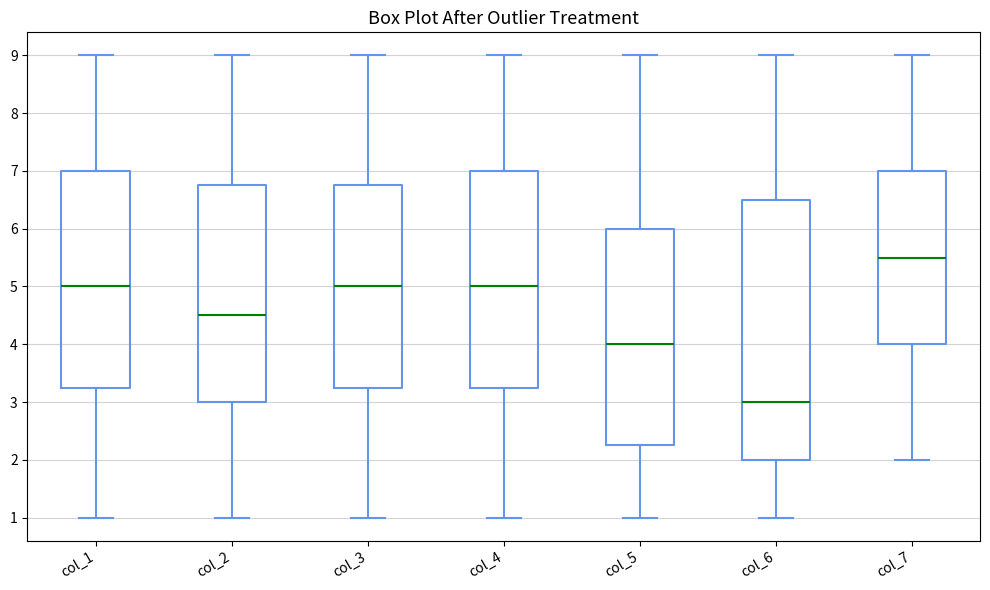

Reading left to right, transcribe this box plot: for each box, give where its median line is, the range the box spans, and where its two whiskers end, as read against the y-axis. The values are not printed on the chart, so give them approximately, as read against the axis.

col_1: median 5.0, box 3.3 to 7.0, whiskers 1.0 to 9.0
col_2: median 4.5, box 3.0 to 6.8, whiskers 1.0 to 9.0
col_3: median 5.0, box 3.3 to 6.8, whiskers 1.0 to 9.0
col_4: median 5.0, box 3.3 to 7.0, whiskers 1.0 to 9.0
col_5: median 4.0, box 2.3 to 6.0, whiskers 1.0 to 9.0
col_6: median 3.0, box 2.0 to 6.5, whiskers 1.0 to 9.0
col_7: median 5.5, box 4.0 to 7.0, whiskers 2.0 to 9.0